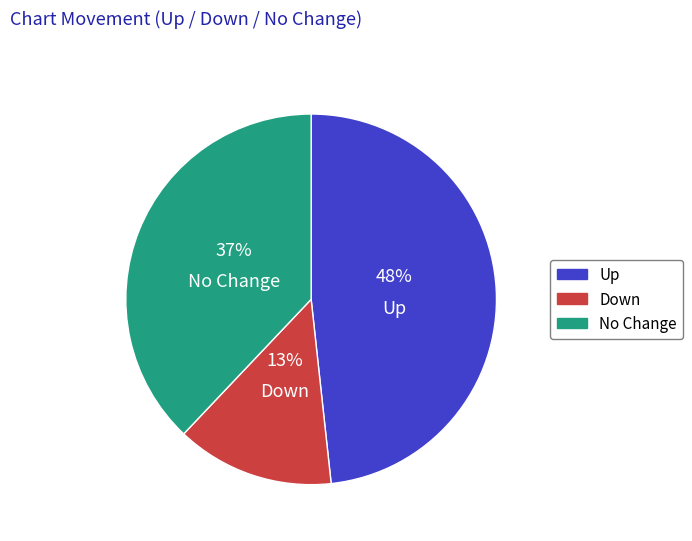

What is the largest slice in the pie chart?

up